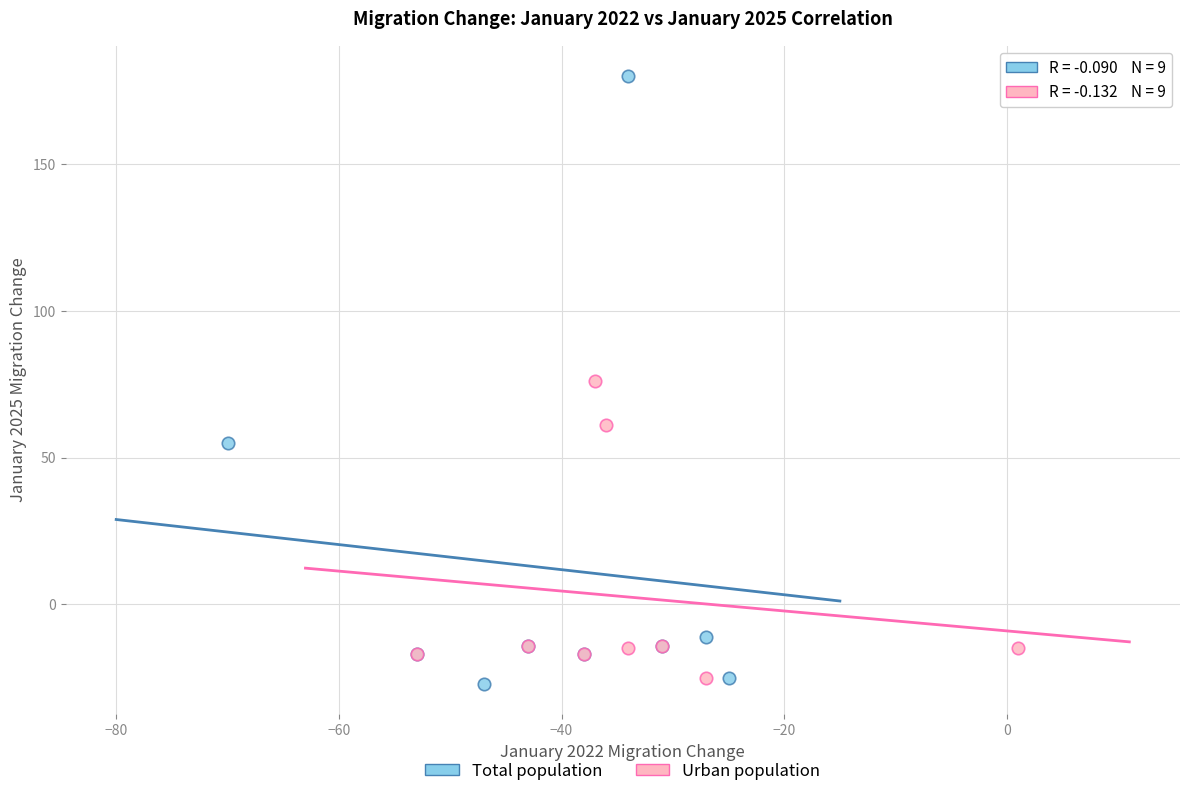

What are all the series names shown in the legend?

Total population, Urban population